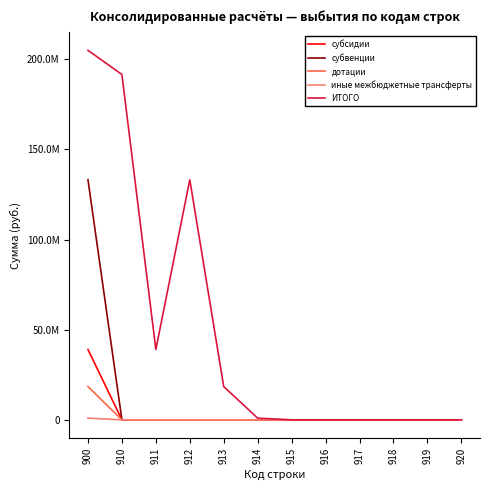

What are all the series names shown in the legend?

субсидии, субвенции, дотации, иные межбюджетные трансферты, ИТОГО